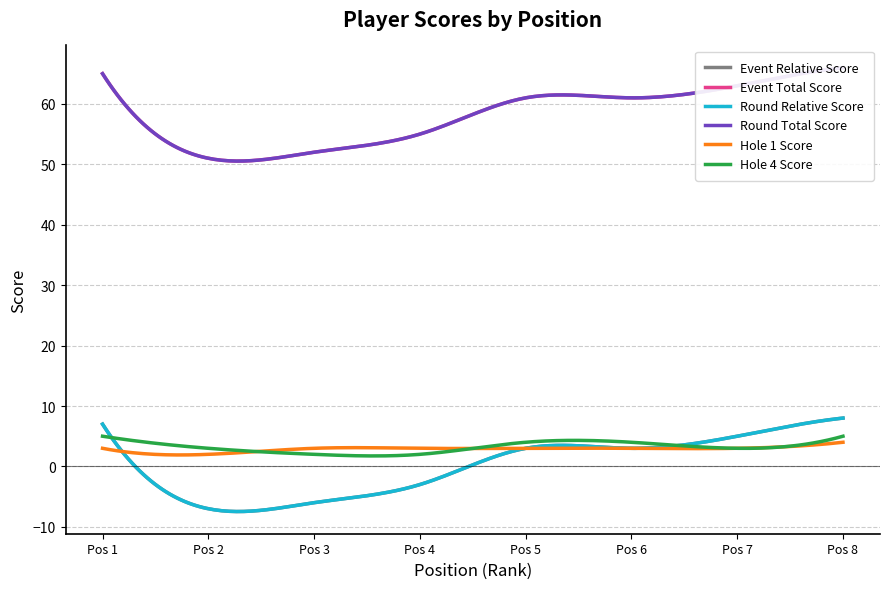

Rank the series at 4 from highest to lowest value.

event_total_score, round_total_score, hole_1, hole_4, event_relative_score, round_relative_score